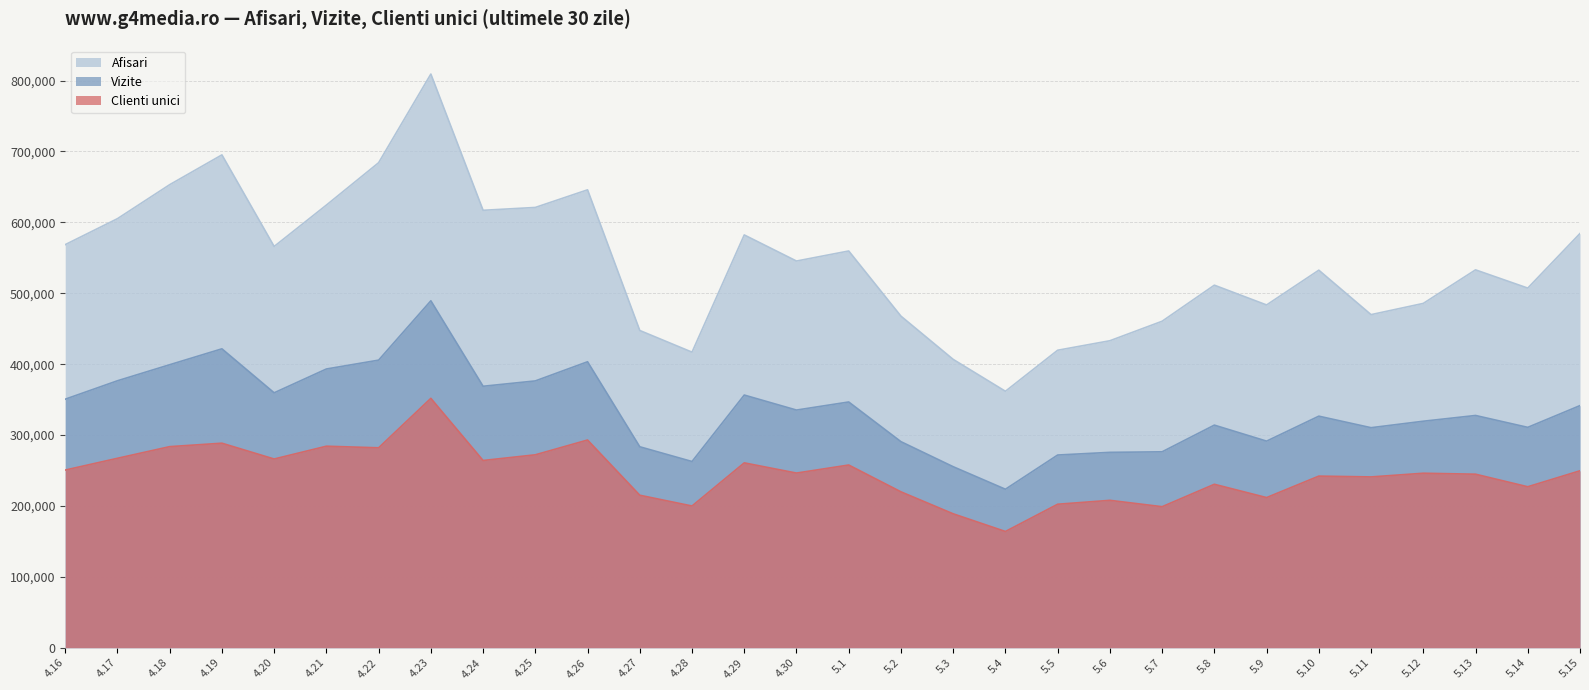

How many values in the Vizite series exceed 335246?

14